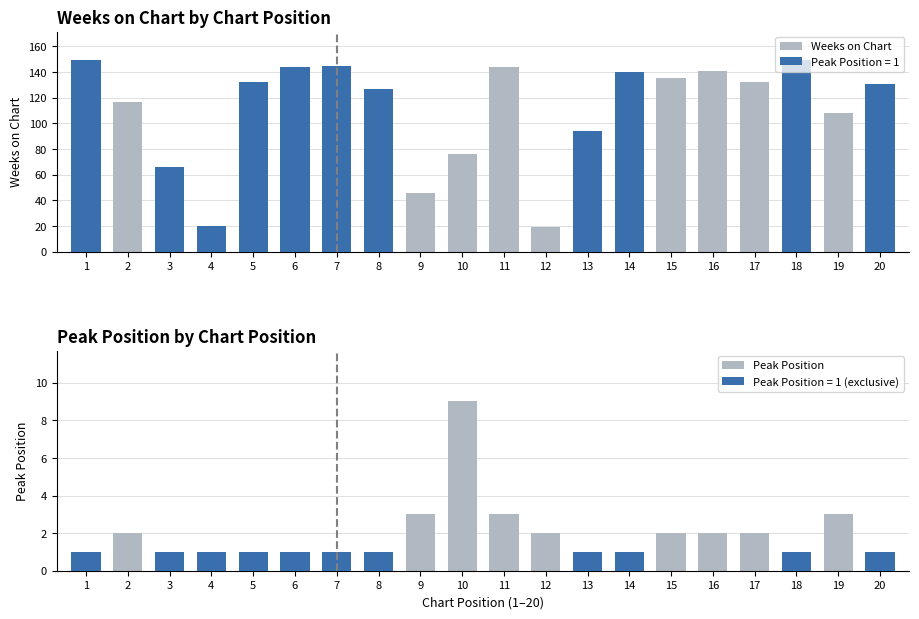

What is the greatest value displayed?

149